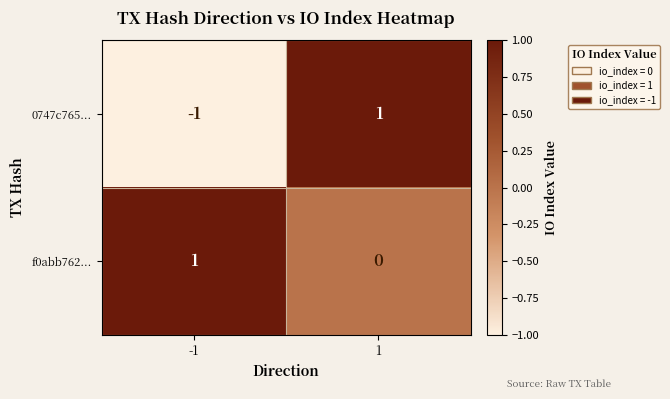

Which series has the largest total across all categories?

f0abb762...